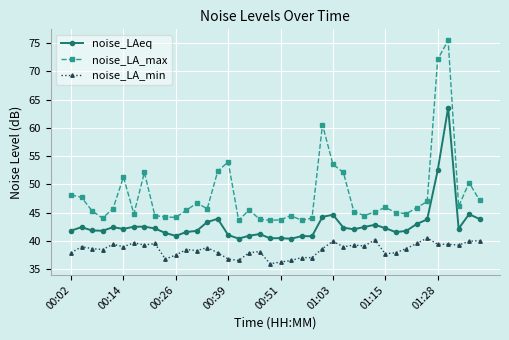

What is the value of the noise_LA_min point at the 39th from the left?

39.9